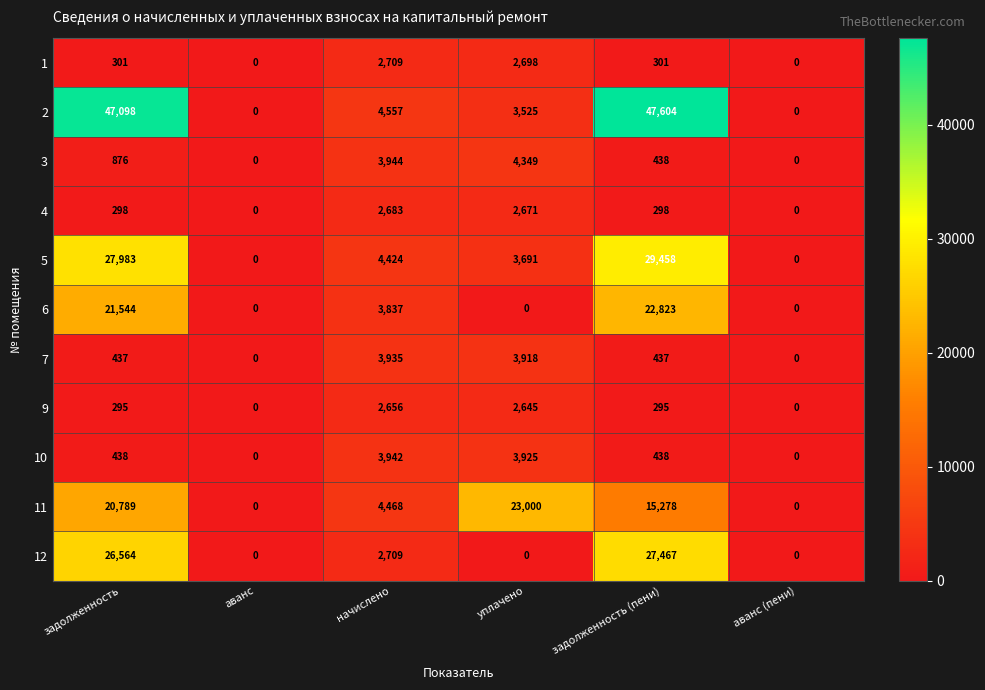

Rank the series by their maximum value, from highest to lowest.

2, 5, 12, 11, 6, 3, 10, 7, 1, 4, 9